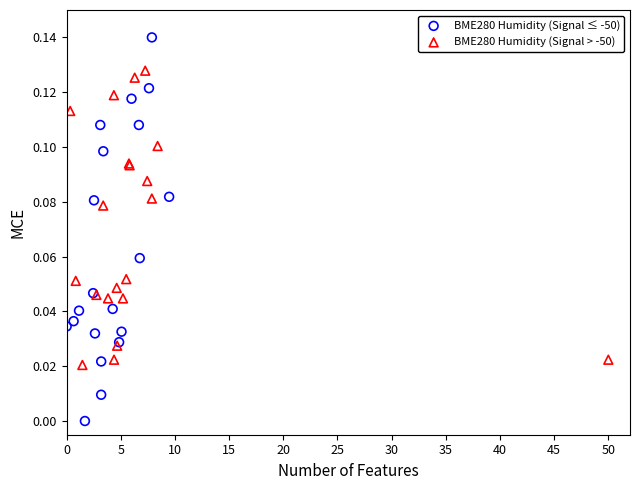

Which series has the largest Y range (max minus min)?

BME280 Humidity (Signal ≤ -50)